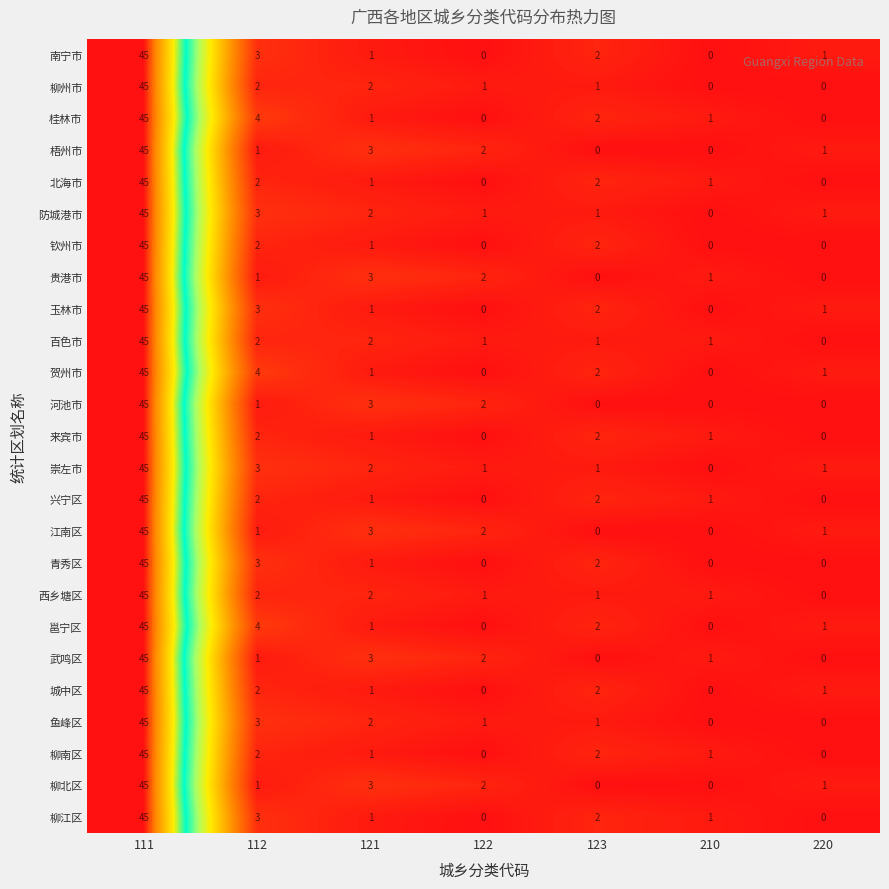

What is the sum of the 青秀区 values at 112 and 220?

3